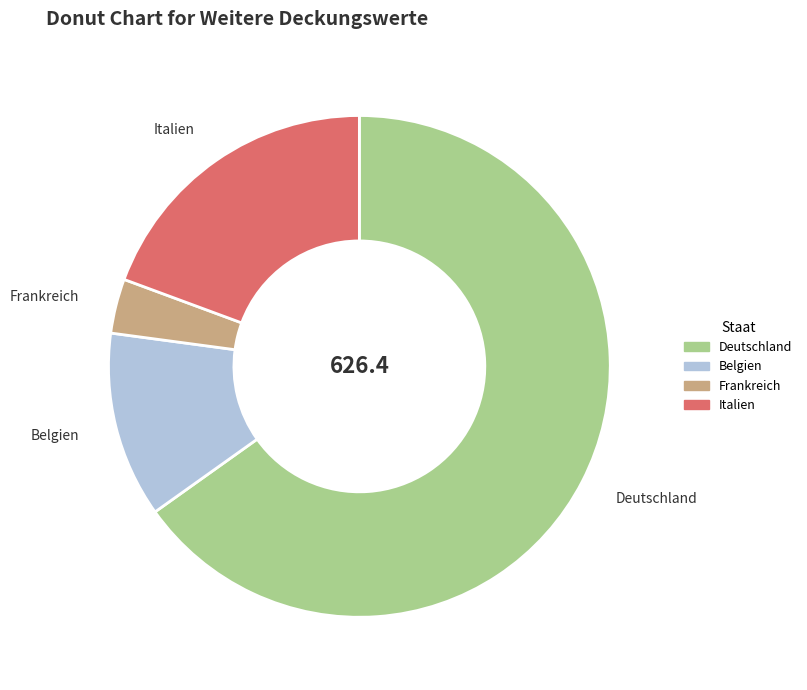

Does Italien represent more than half of the total?

No